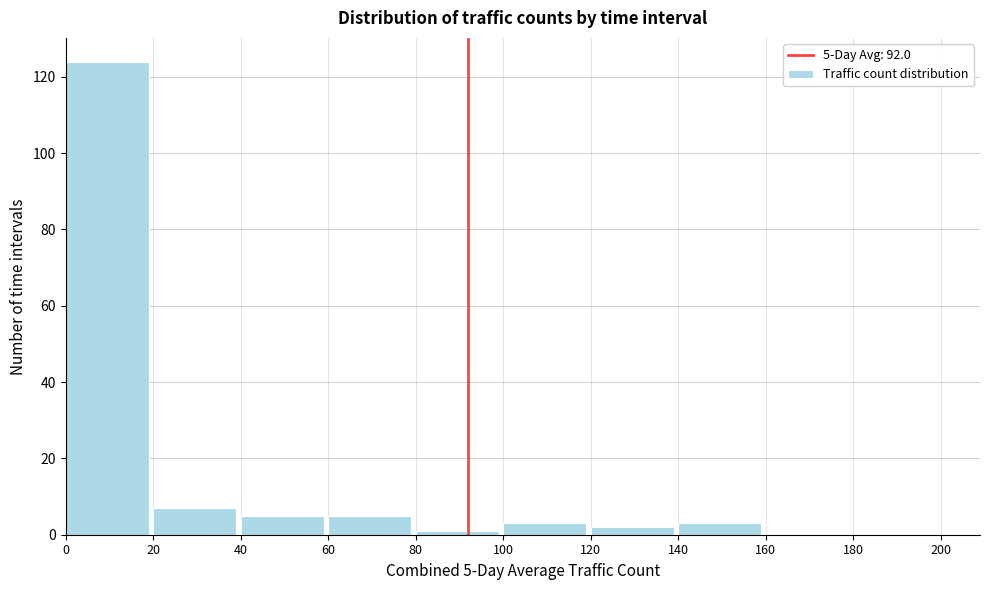

Which range on the x-axis has the tallest bar?

0 to 20